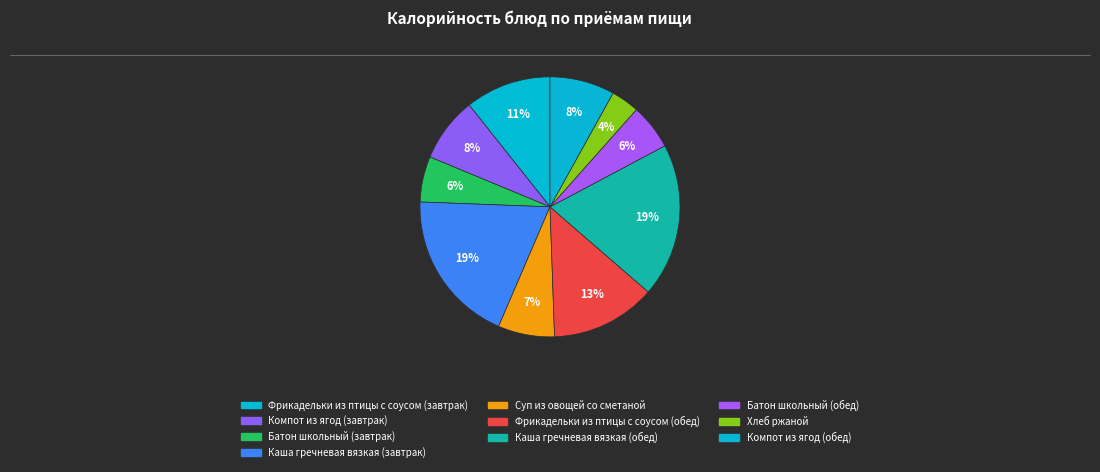

Do Каша гречневая вязкая (завтрак) and Батон школьный (обед) together represent more than half of the pie?

No